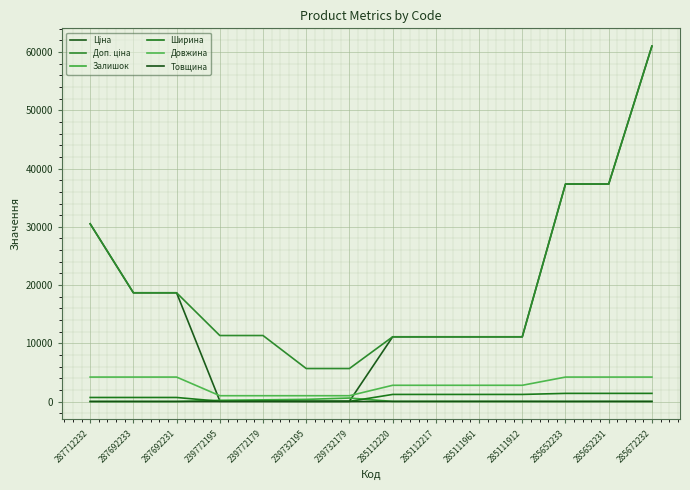

Reading left to right, list all the values displayed in this chart.

Ціна: 30512.3	18671.5	18671.5	113.3	113.3	56.7	56.7	11113.6	11113.6	11113.6	11113.6	37343.0	37343.0	61024.7
Доп. ціна: 30512.3	18671.5	18671.5	11334.0	11334.0	5667.0	5667.0	11113.6	11113.6	11113.6	11113.6	37343.0	37343.0	61024.7
Залишок: 0.0	0.0	0.0	215.0	290.0	370.0	601.0	17.0	17.0	16.0	14.0	12.0	21.0	16.0
Ширина: 697.0	697.0	697.0	44.0	44.0	22.0	22.0	1220.0	1220.0	1220.0	1220.0	1400.0	1400.0	1400.0
Довжина: 4200.0	4200.0	4200.0	1000.0	1000.0	1000.0	1000.0	2790.0	2790.0	2790.0	2790.0	4200.0	4200.0	4200.0
Товщина: 12.0	12.0	12.0	1.0	1.0	1.0	1.0	18.0	18.0	18.0	18.0	12.0	12.0	12.0